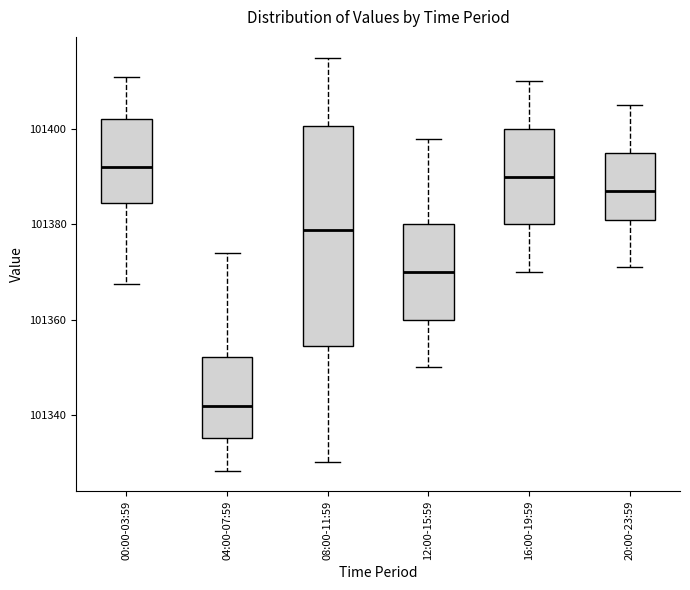

Which box has the lowest median line?

04:00-07:59